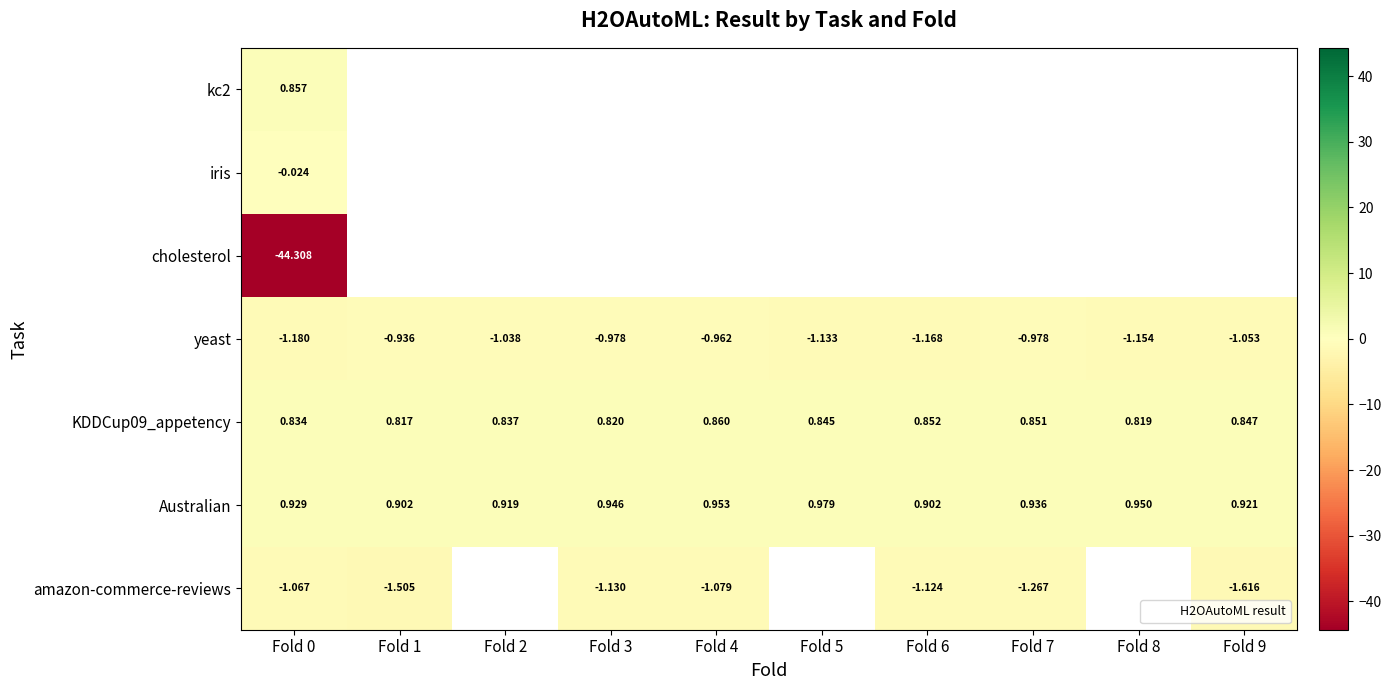

What value does the KDDCup09_appetency series have at Fold 8?

0.8